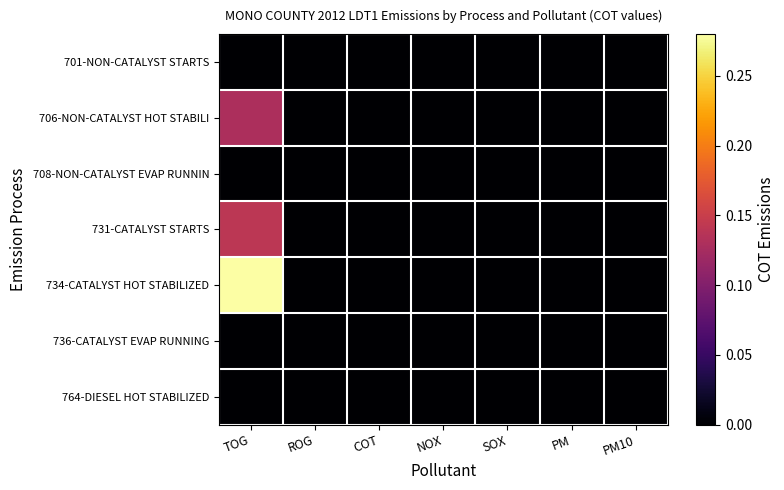

Rank the series at PM from highest to lowest value.

701-NON-CATALYST STARTS, 706-NON-CATALYST HOT STABILI, 708-NON-CATALYST EVAP RUNNIN, 731-CATALYST STARTS, 734-CATALYST HOT STABILIZED, 736-CATALYST EVAP RUNNING, 764-DIESEL HOT STABILIZED